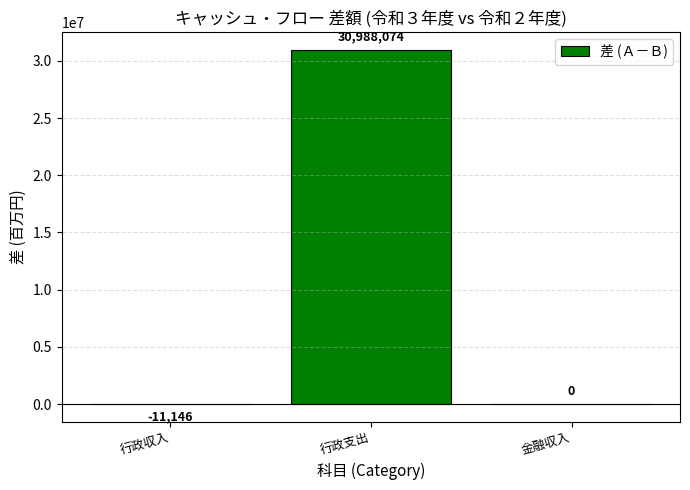

At which label does the data first exceed 0?

行政支出